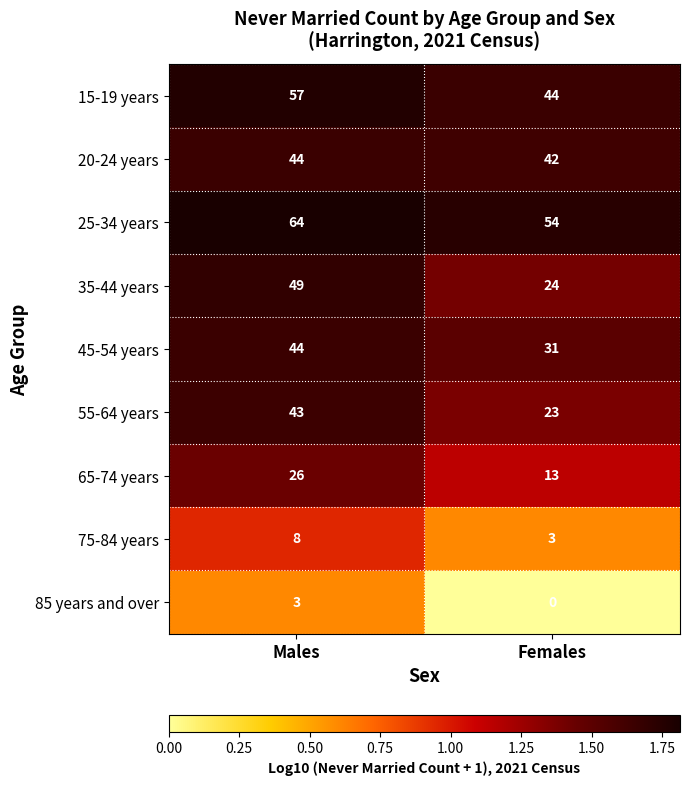

At which category is the sum across all series the highest?

Males